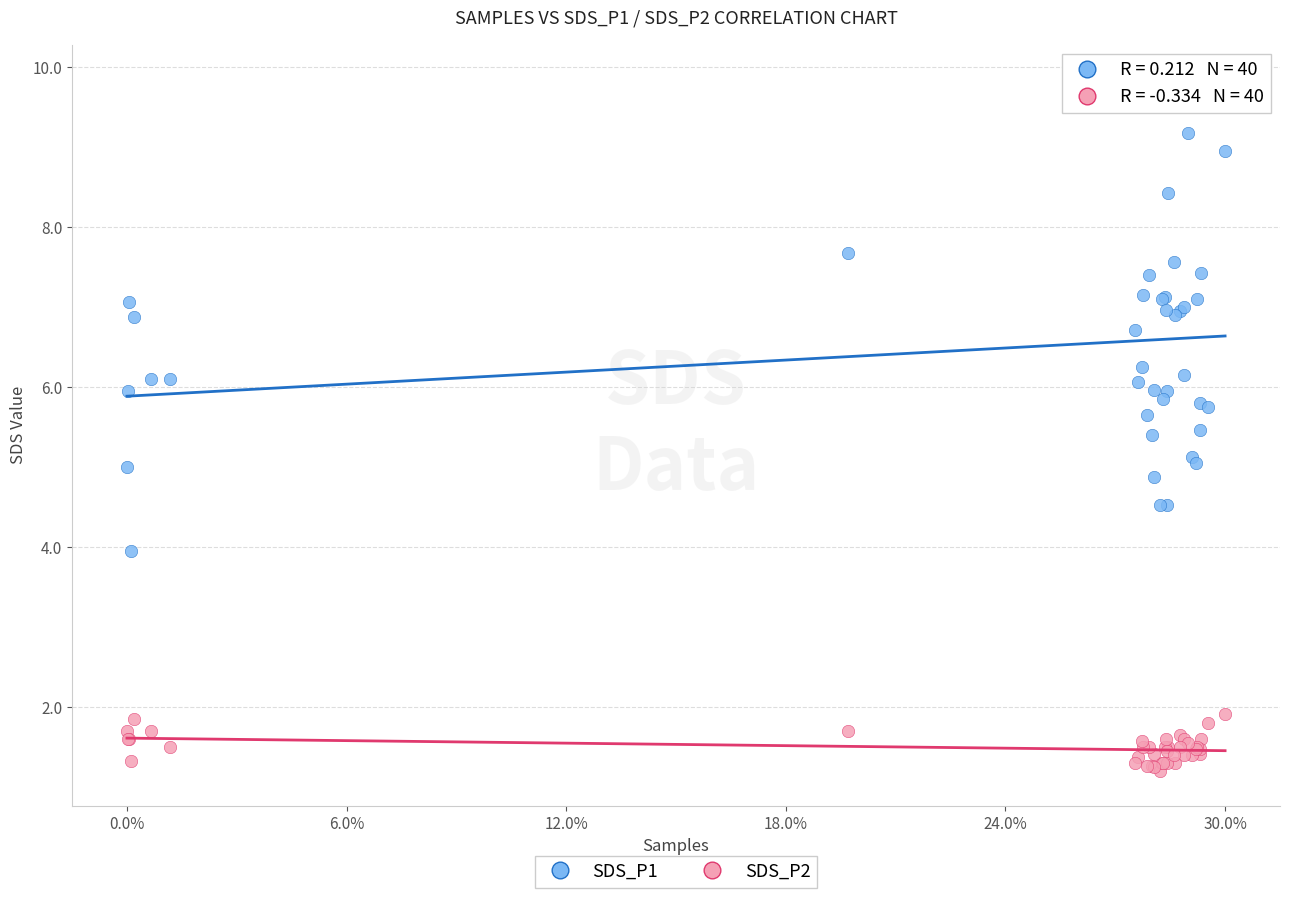

Which series contains the lowest Y value?

SDS_P2